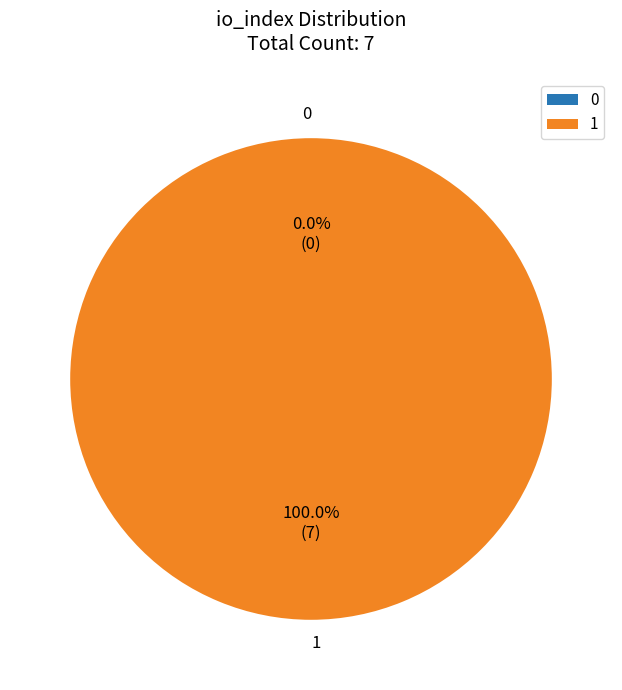

How many slices are in this pie chart?

2